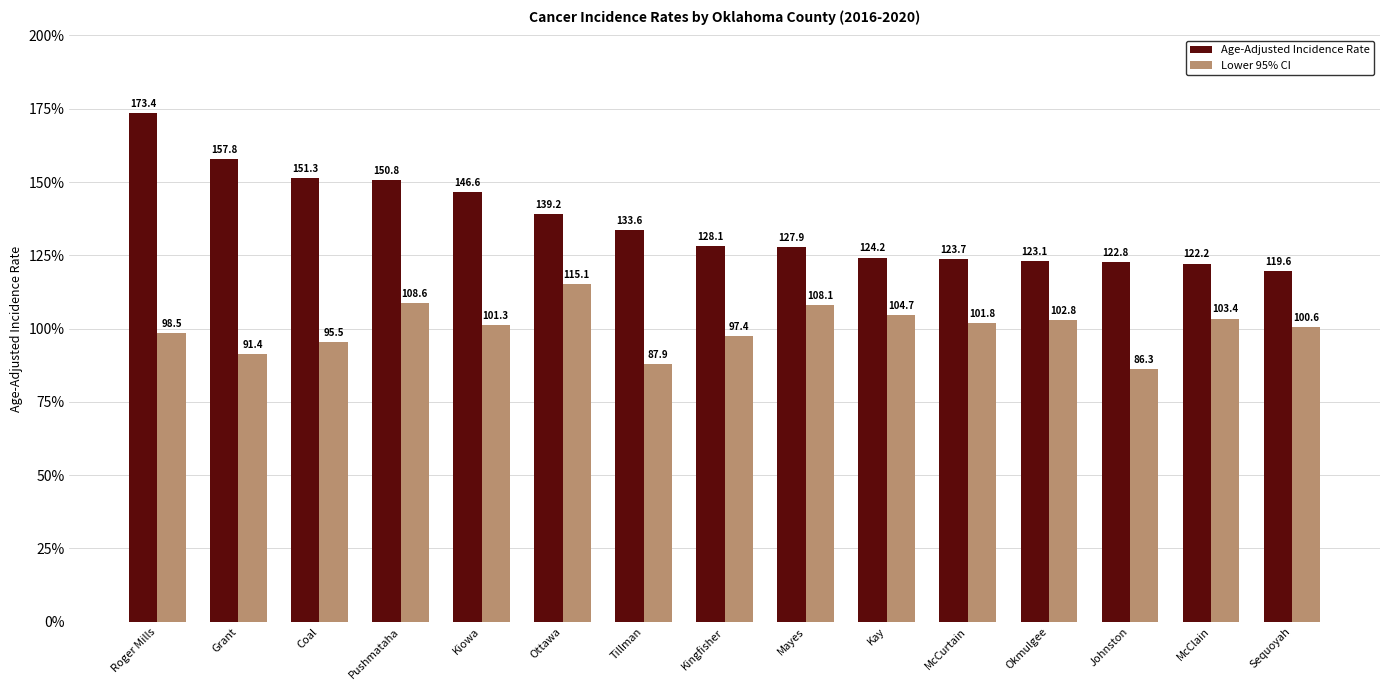

Is the value of Lower 95% CI at Grant greater than the value of Age-Adjusted Incidence Rate at Roger Mills?

No